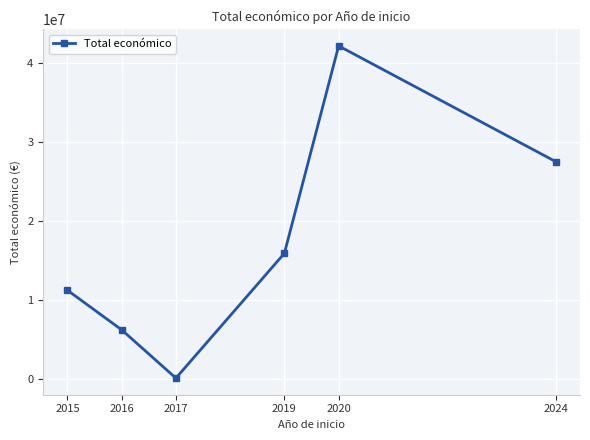

Which label corresponds to the largest value in the chart?

2020